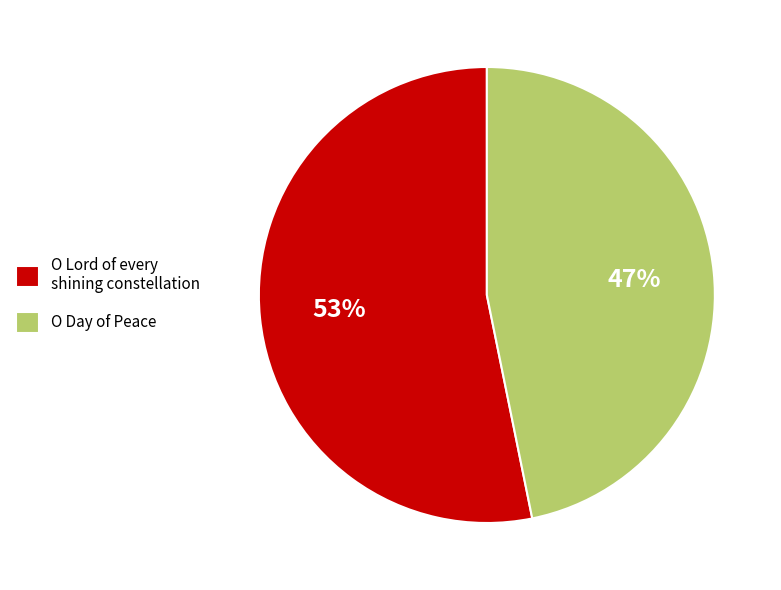

Which has a higher value, O Day of Peace or O Lord of every shining constellation?

O Lord of every shining constellation